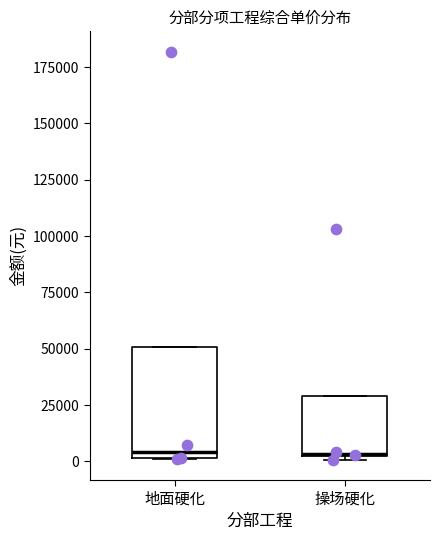

Reading left to right, transcribe this box plot: for each box, give where its median line is, the range the box spans, and where its two whiskers end, as read against the y-axis. The values are not printed on the chart, so give them approximately, as read against the axis.

地面硬化: median 5000, box 0 to 50000, whiskers 0 to 50000
操场硬化: median 5000, box 0 to 30000, whiskers 0 to 30000